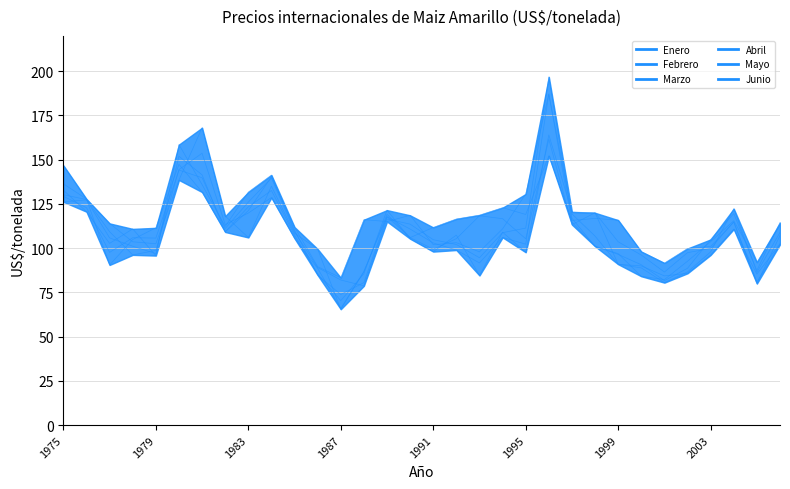

What is the smallest value displayed?

65.5